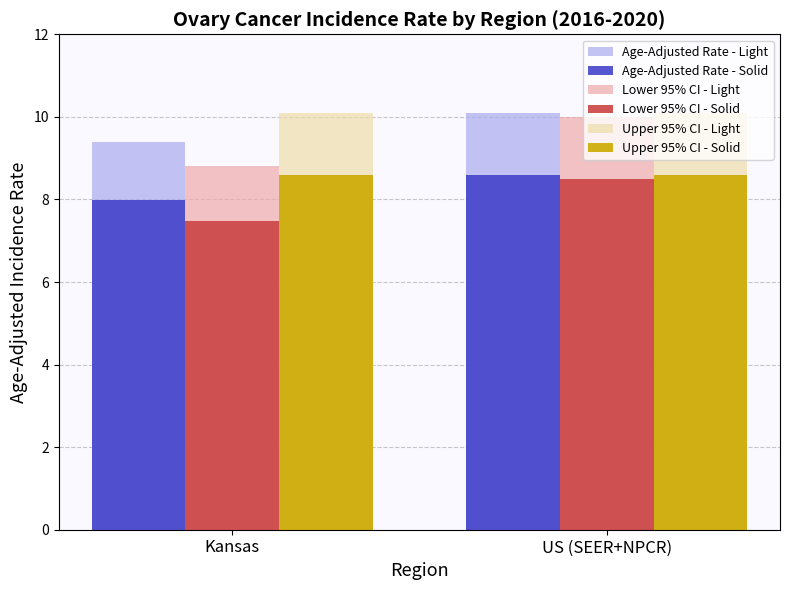

Which category has the highest value in the Lower 95% CI - Light series?

US (SEER+NPCR)